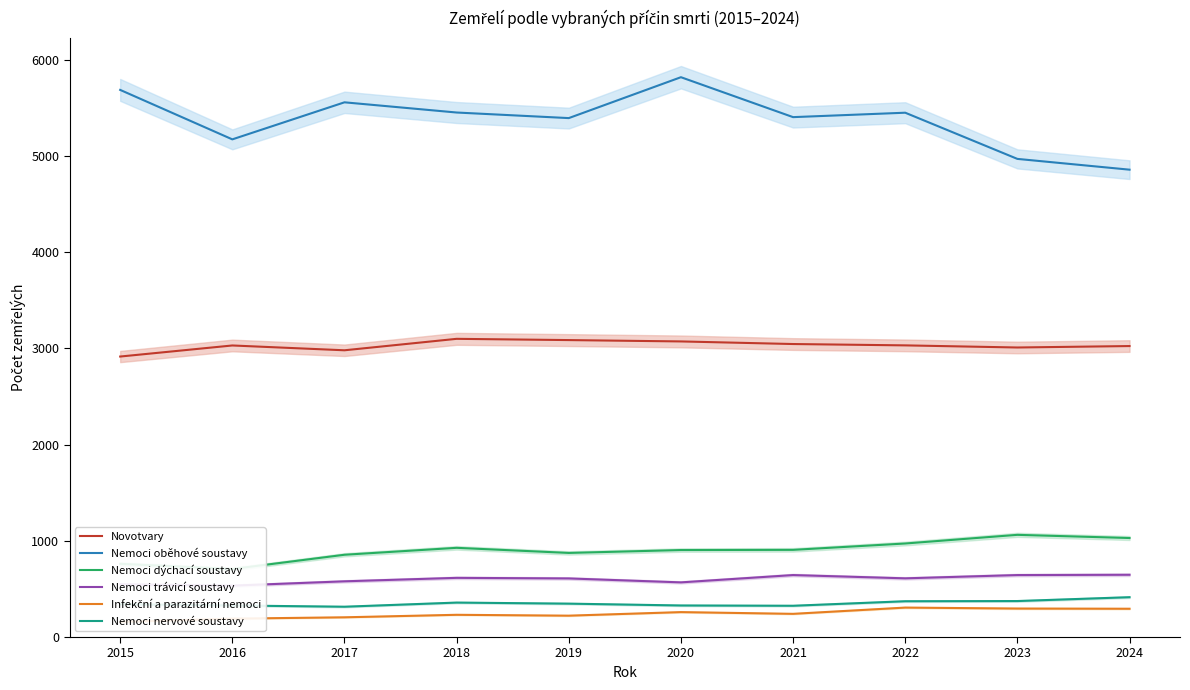

How many distinct data groups are displayed?

6